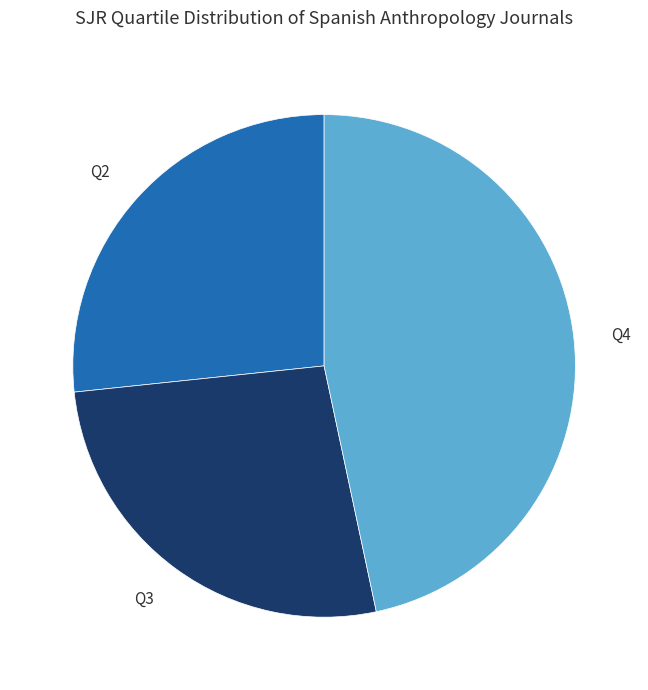

Which slice is the largest?

Q4